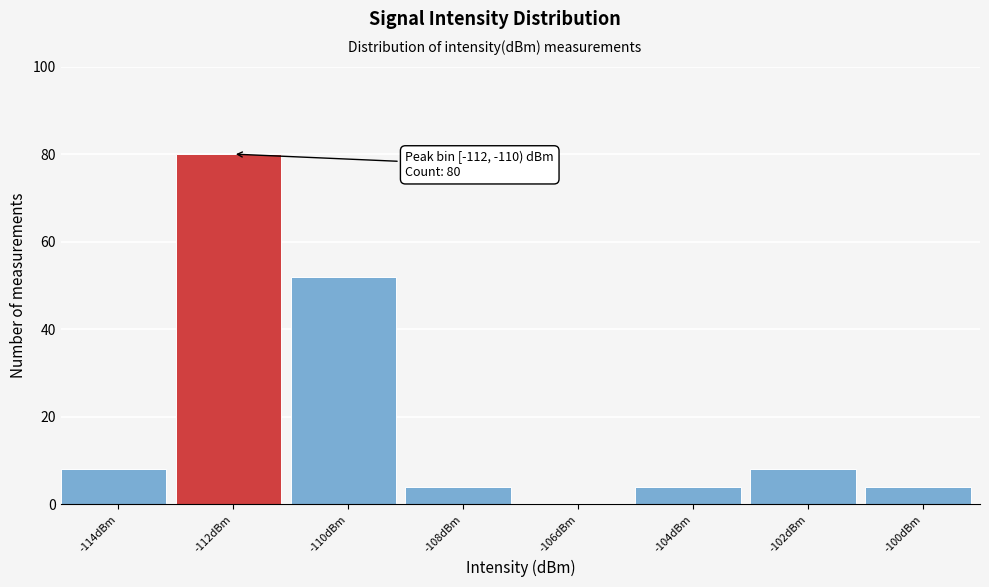

Reading left to right, extract all data points from this chart.

-114dBm=8	-112dBm=80	-110dBm=52	-108dBm=4	-106dBm=0	-104dBm=4	-102dBm=8	-100dBm=4